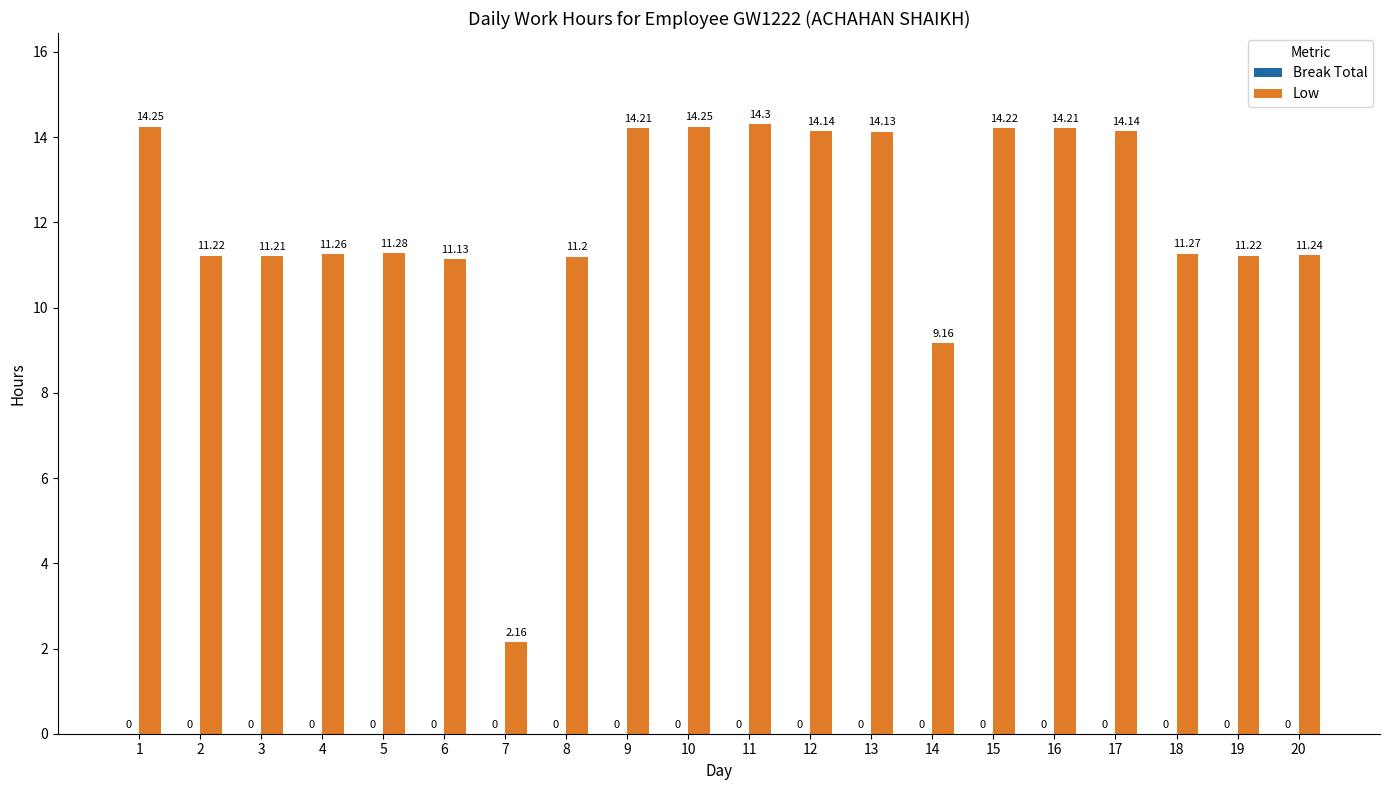

Between 8 and 11, which is larger?

11